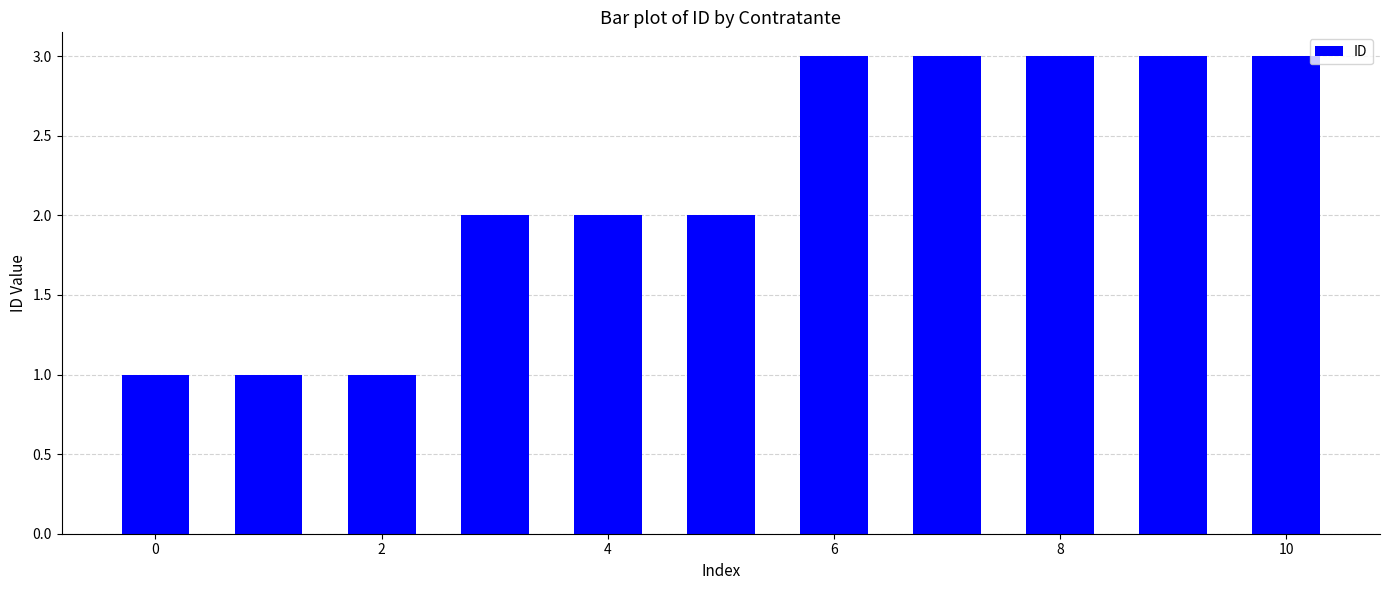

What is the value of the 6th bar from the left?

2